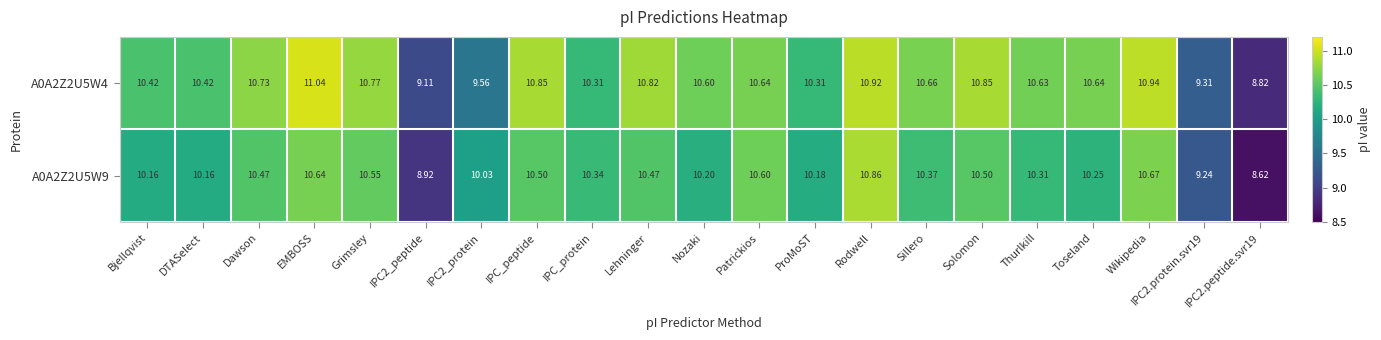

Which series has the largest total across all categories?

A0A2Z2U5W4